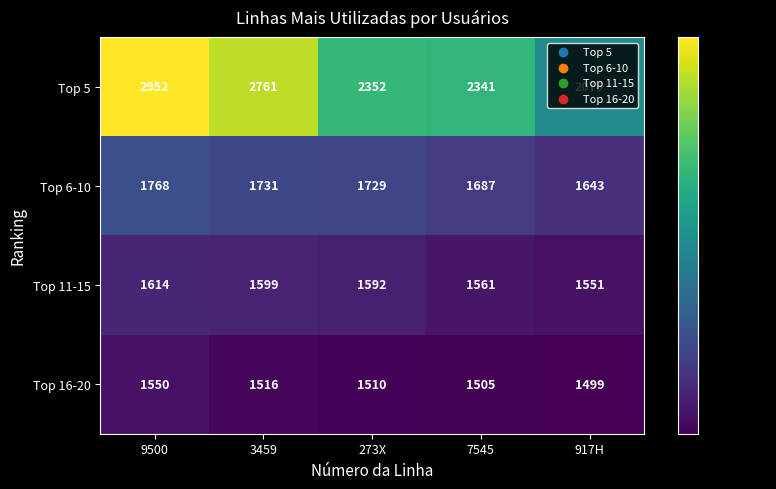

What is the sum of all Top 6-10 values?

8558